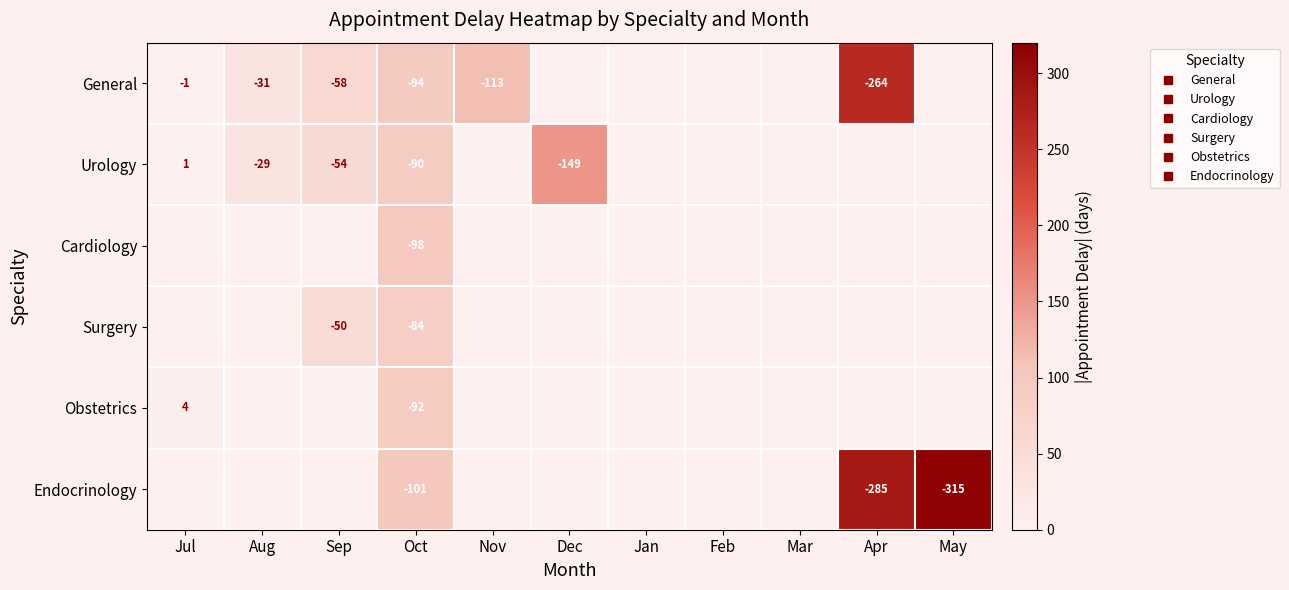

What is the maximum value shown in the chart?

315.0